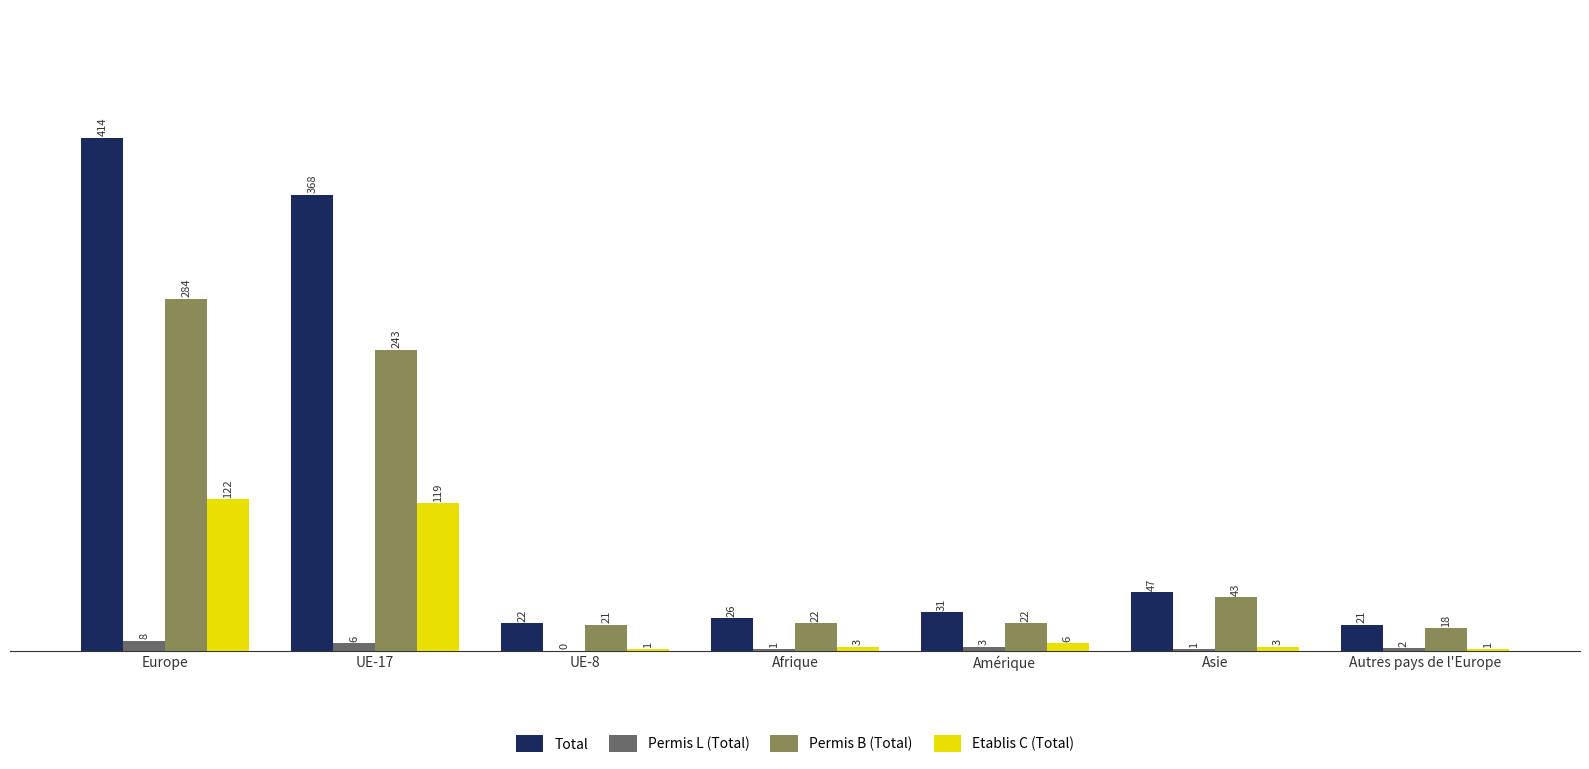

Is it true that Total equals 21 at Autres pays de l'Europe?

True